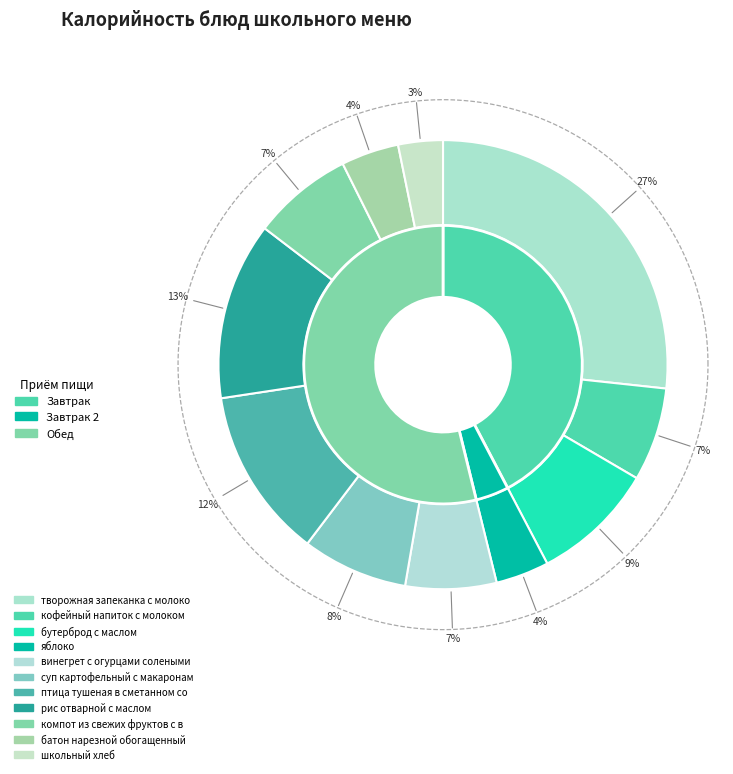

What is the change in value from творожная запеканка с молоком сгущ. to суп картофельный с макаронами?

-303